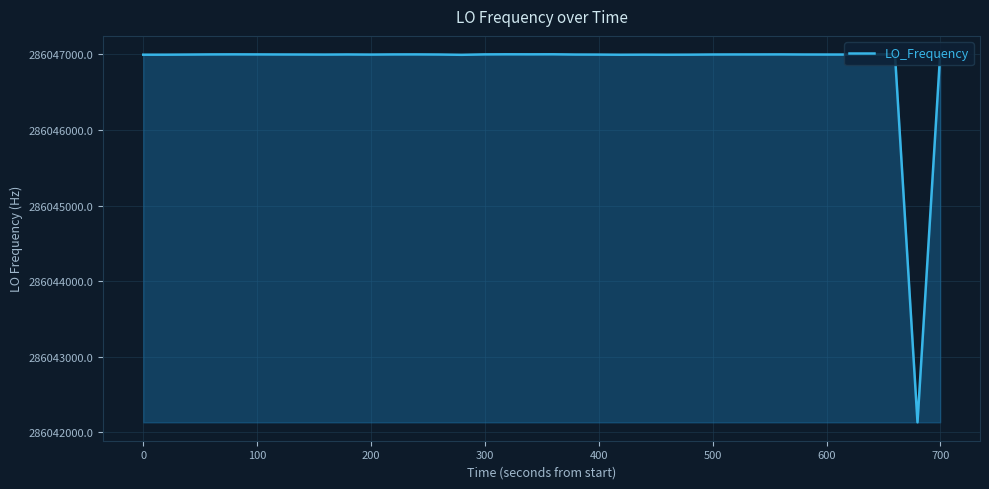

What is the greatest value displayed?

286047000.7